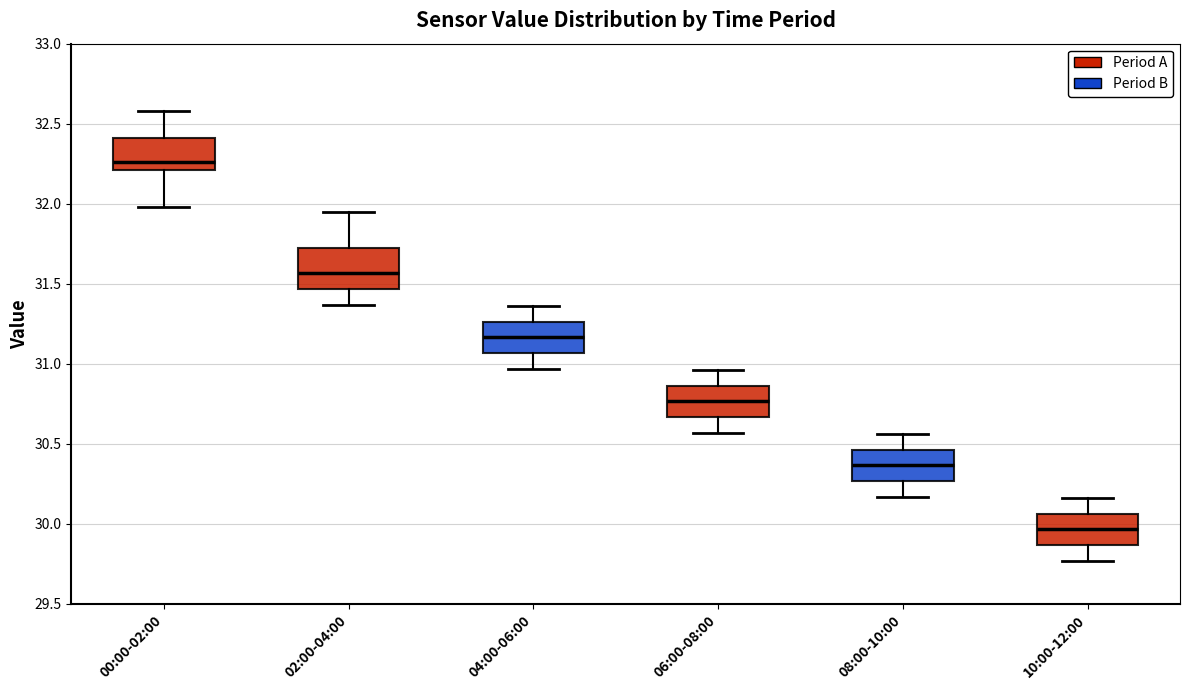

Reading left to right, transcribe this box plot: for each box, give where its median line is, the range the box spans, and where its two whiskers end, as read against the y-axis. The values are not printed on the chart, so give them approximately, as read against the axis.

00:00-02:00: median 32.25, box 32.20 to 32.40, whiskers 32.00 to 32.60
02:00-04:00: median 31.55, box 31.45 to 31.70, whiskers 31.35 to 31.95
04:00-06:00: median 31.15, box 31.05 to 31.25, whiskers 30.95 to 31.35
06:00-08:00: median 30.75, box 30.65 to 30.85, whiskers 30.55 to 30.95
08:00-10:00: median 30.35, box 30.25 to 30.45, whiskers 30.15 to 30.55
10:00-12:00: median 29.95, box 29.85 to 30.05, whiskers 29.75 to 30.15